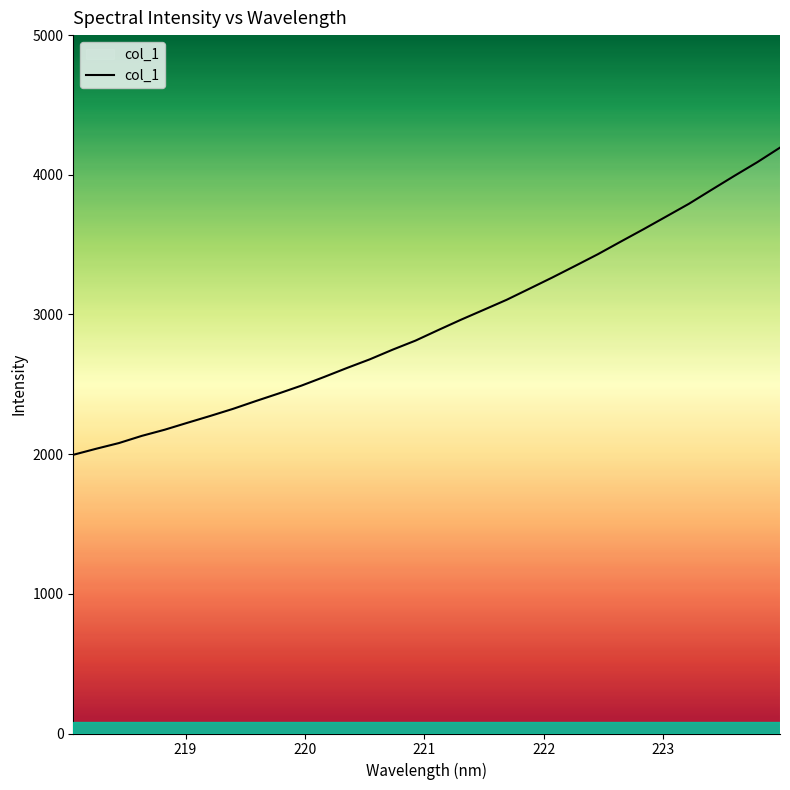

What is the maximum value shown in the chart?

4194.5